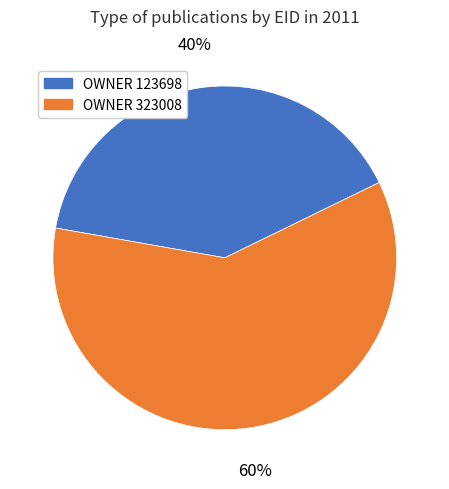

Is there a majority slice in this chart?

Yes